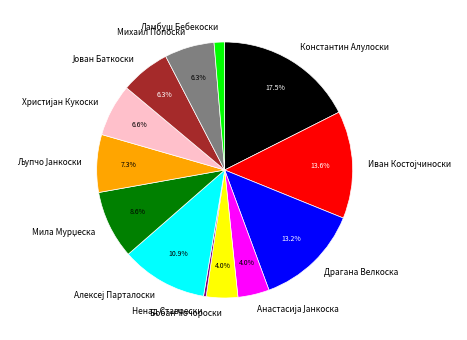

What is the largest slice in the pie chart?

Константин Алулоски